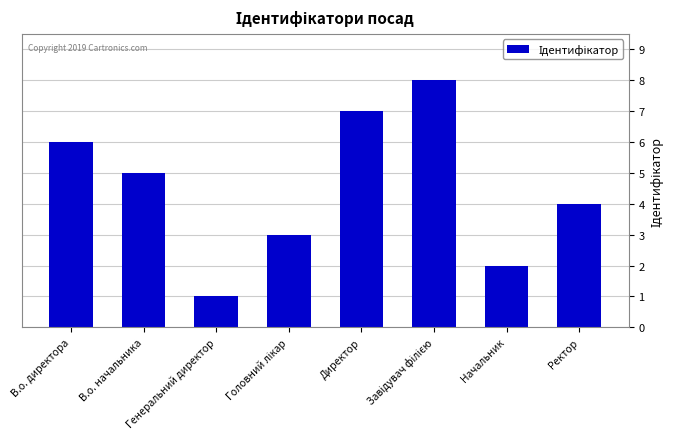

True or false: the data shows 5 at В.о. начальника.

True